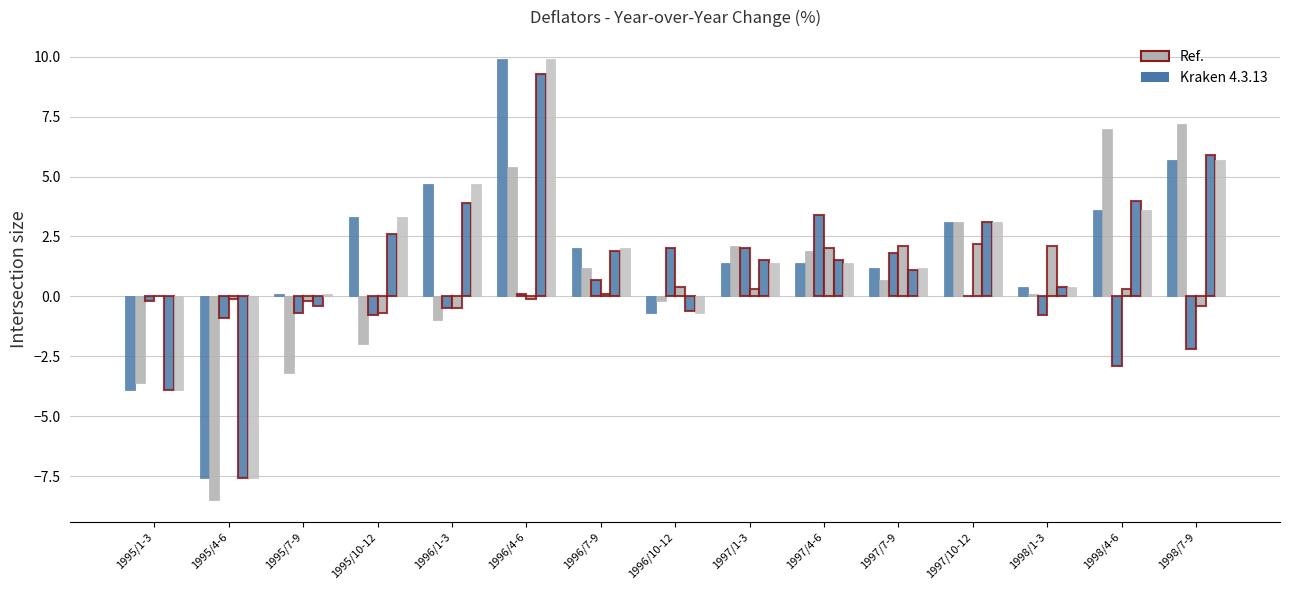

How many categories are shown in the chart?

15